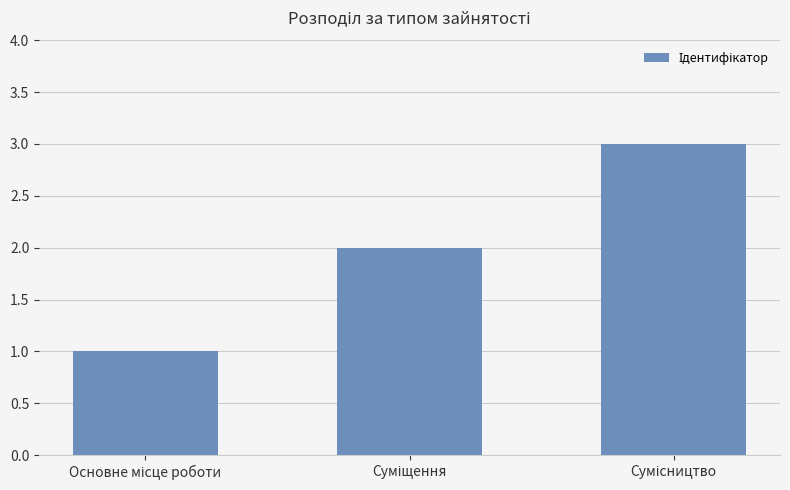

What is the maximum value shown in the chart?

3